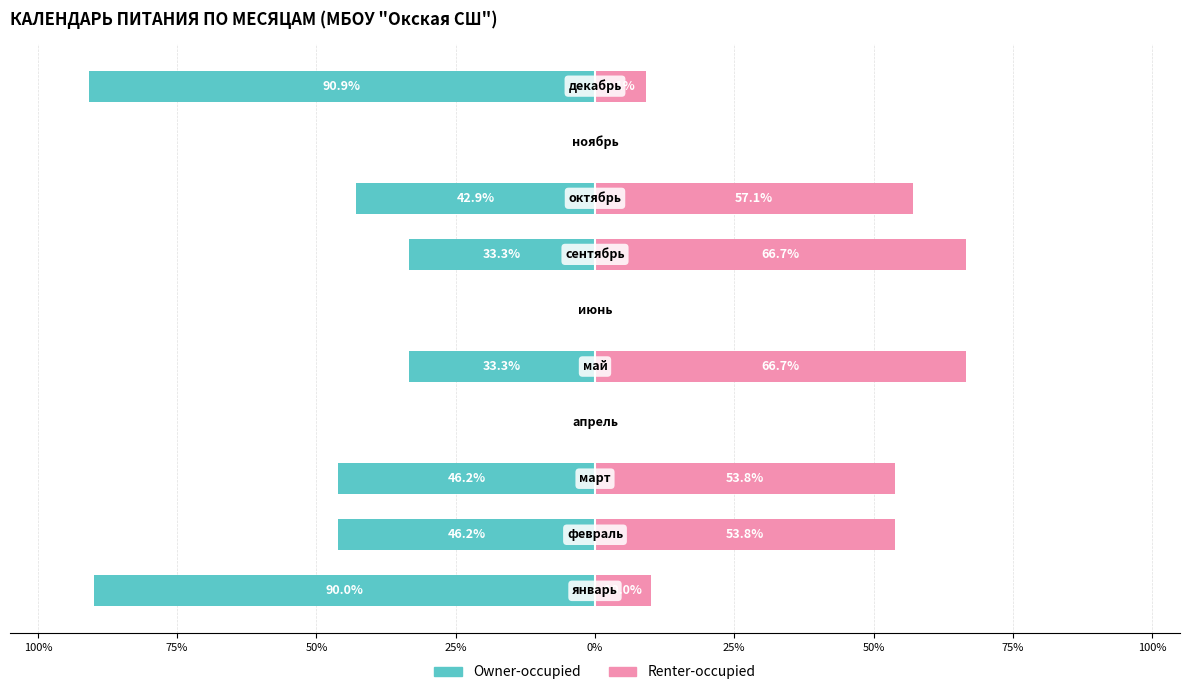

How many data points in Renter-occupied are above 53?

5